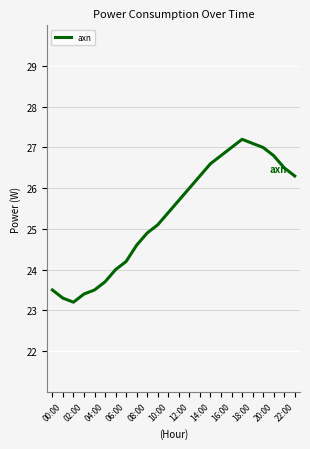

What is the smallest value displayed?

23.2